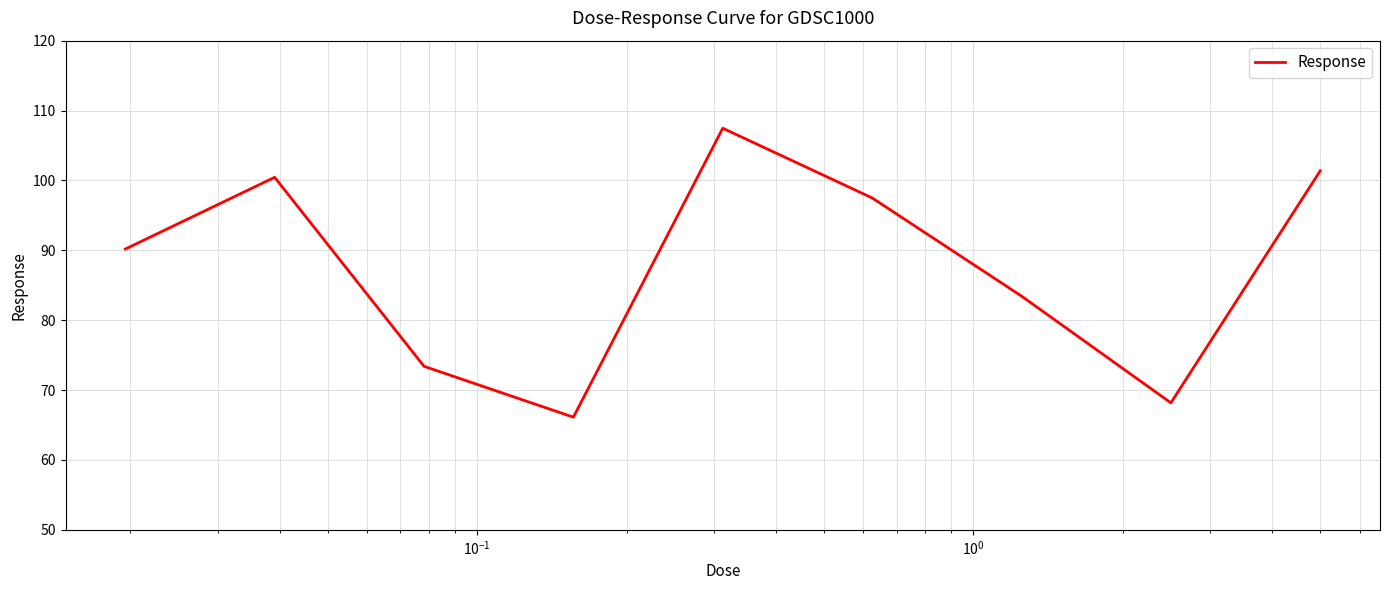

What is the minimum value shown in the chart?

66.1